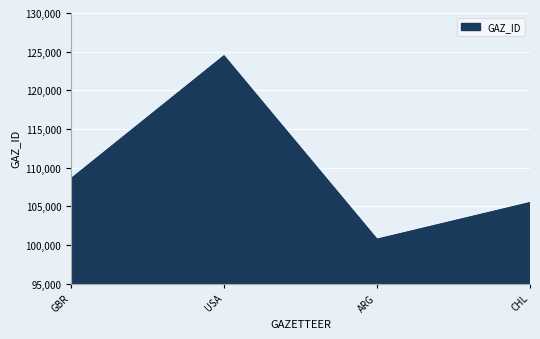

Reading left to right, list all the values displayed in this chart.

GBR=108541	USA=124439	ARG=100717	CHL=105456